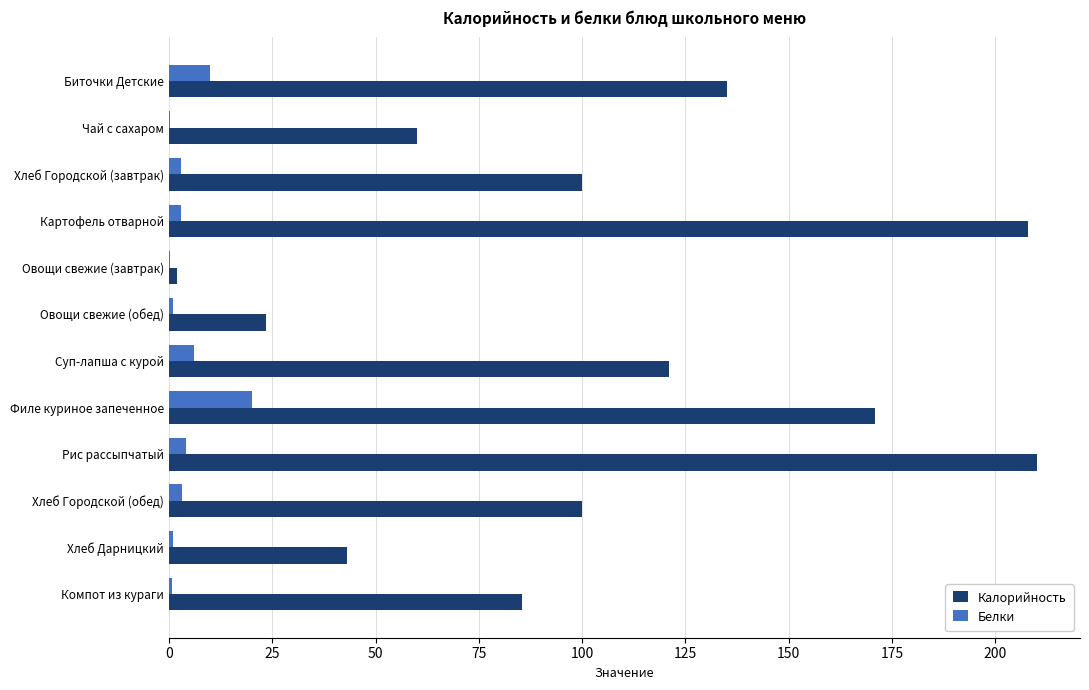

The Калорийность series shows 114.4 at Компот из кураги. True or false?

False